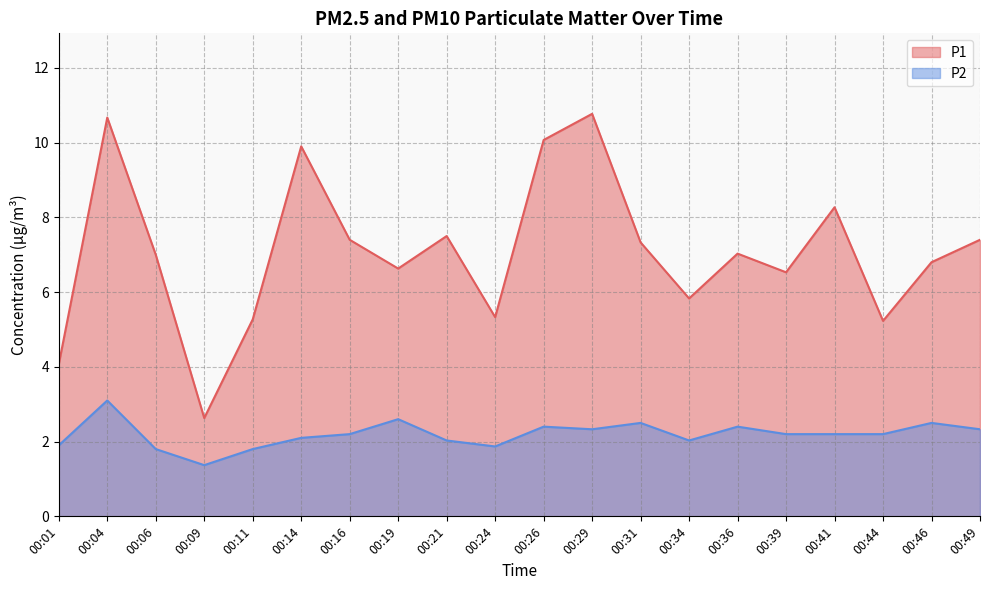

How many data points does each series have?

20